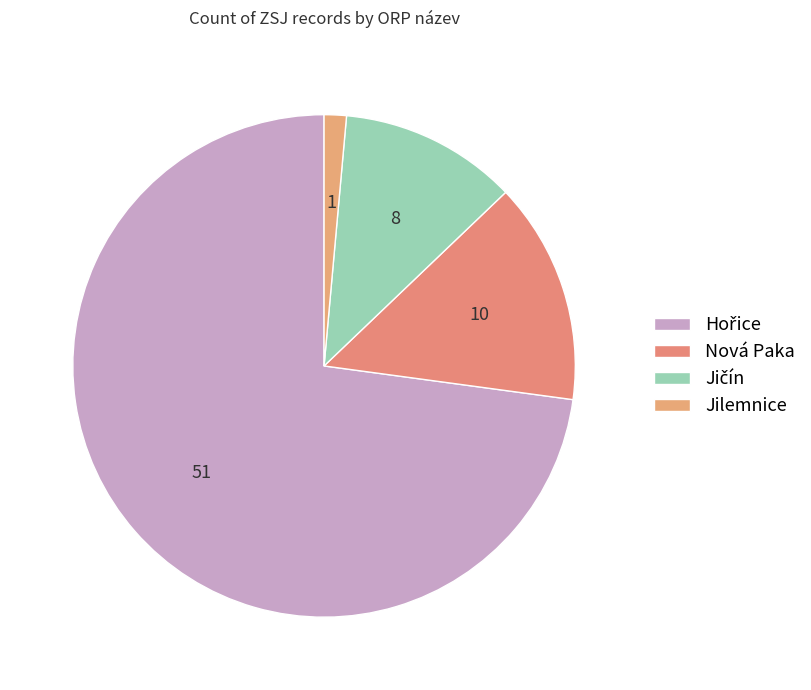

How many slices are in this pie chart?

4